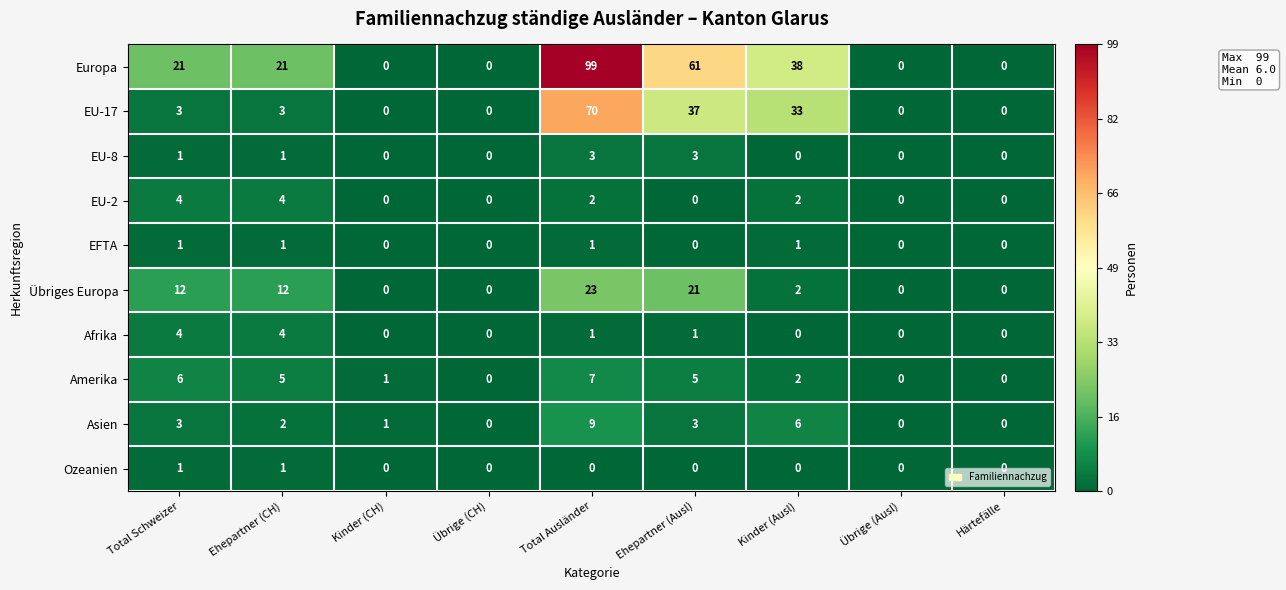

Count the number of categories in the chart.

9